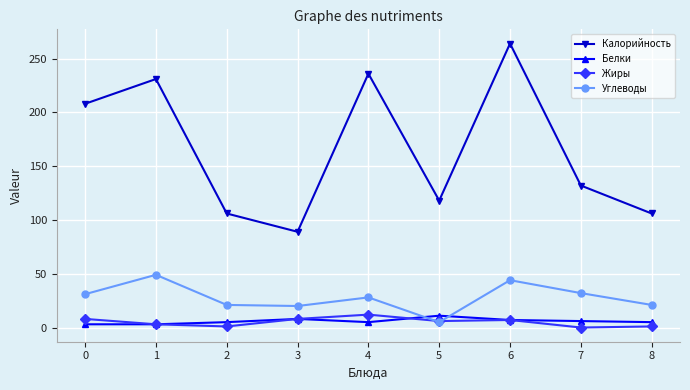

Is the value of Жиры at 1 greater than the value of Калорийность at 2?

No